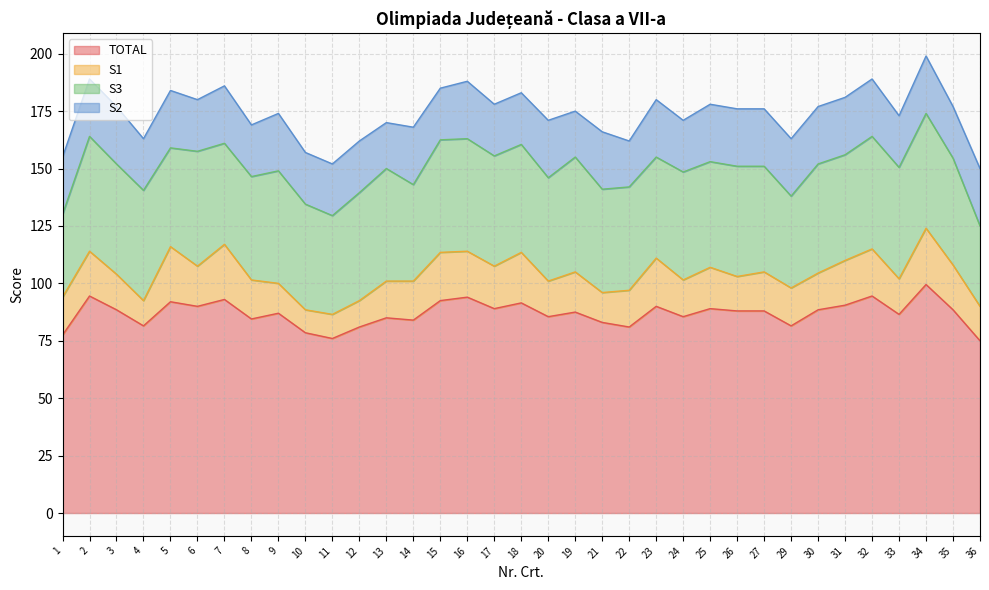

True or false: S1 has more than 2 interior local peaks.

True